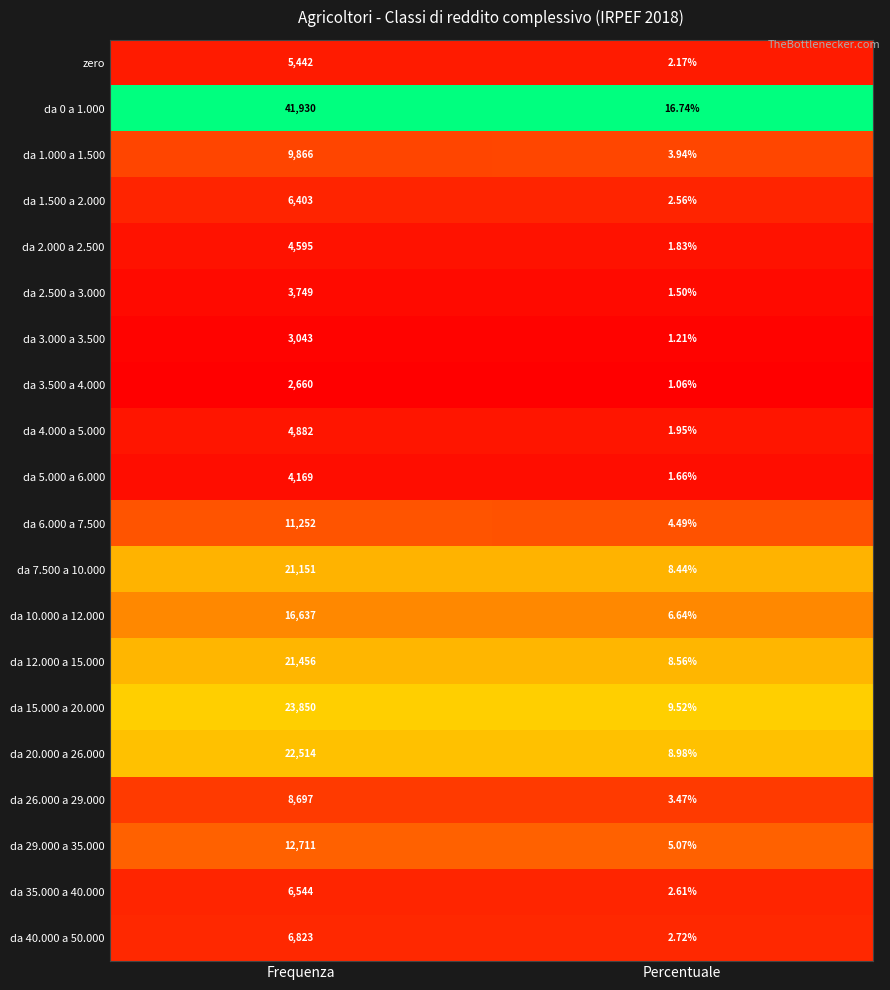

At which category is the sum across all series the highest?

Frequenza